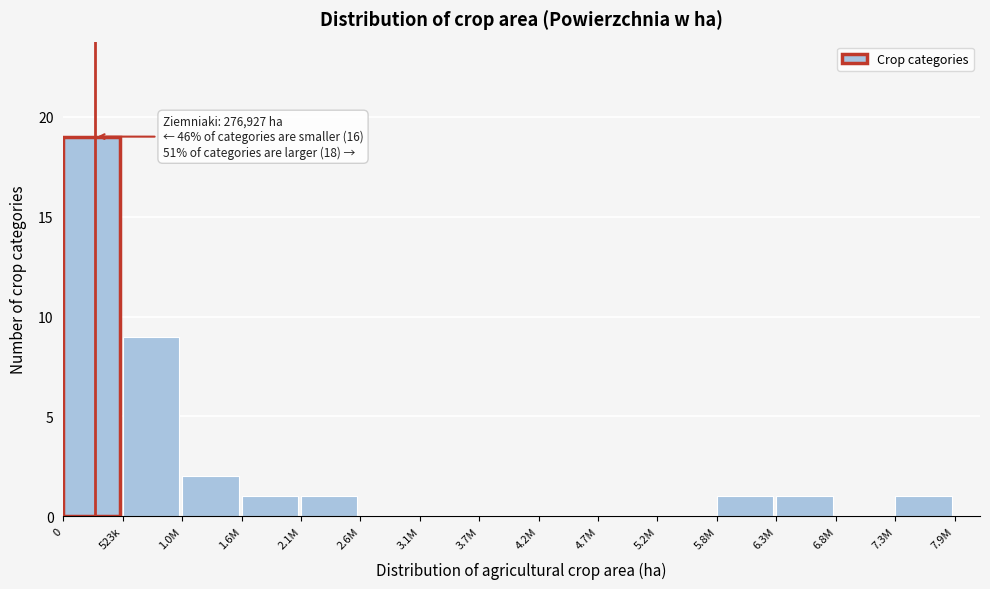

Reading left to right, extract all data points from this chart.

0=19	523k=9	1.0M=2	1.6M=1	2.1M=1	2.6M=0	3.1M=0	3.7M=0	4.2M=0	4.7M=0	5.2M=0	5.8M=1	6.3M=1	6.8M=0	7.3M=1